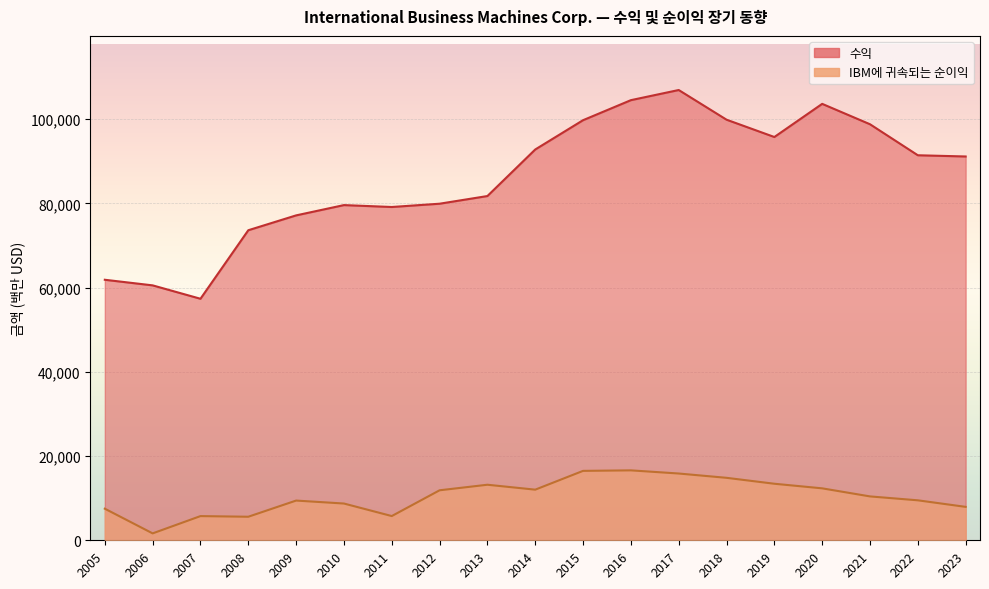

The 수익 series shows 98786 at 2021. True or false?

True